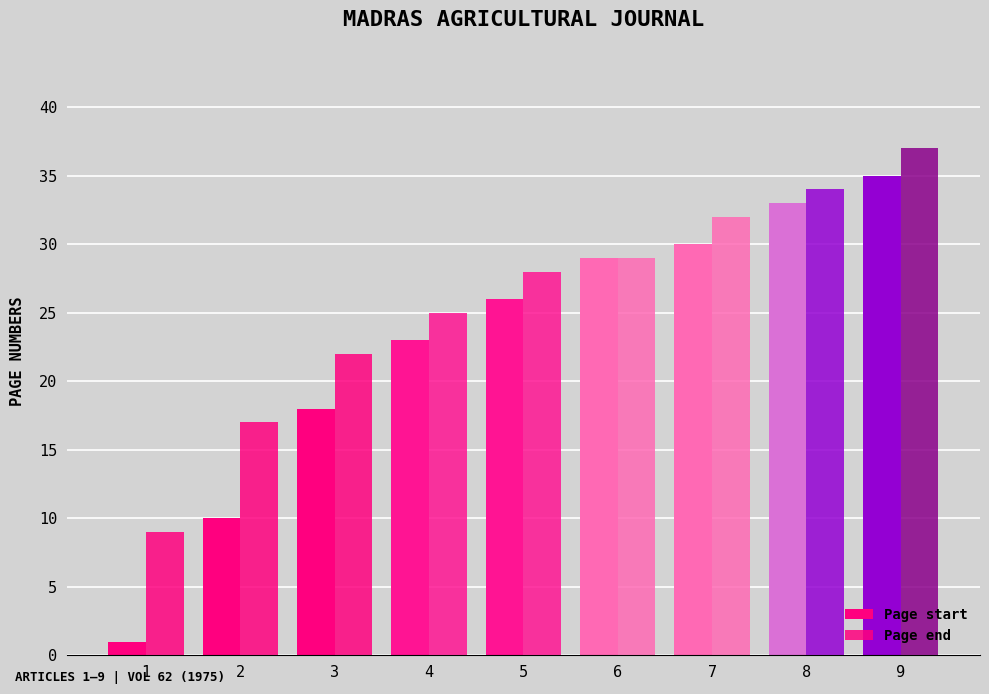

What is the lowest value of the Page start series?

1